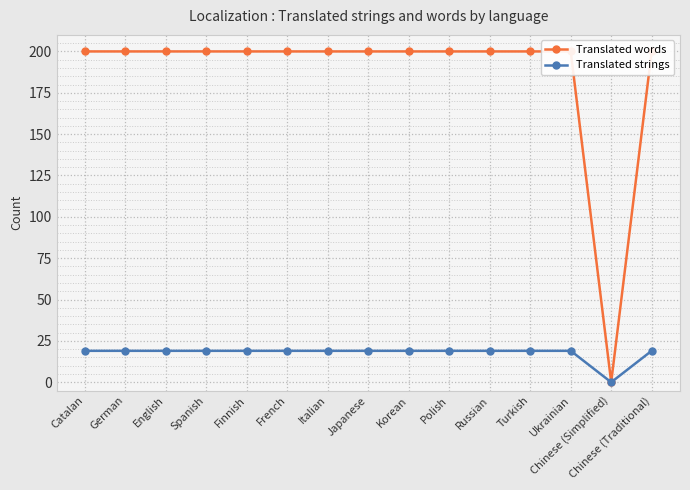

Which series has the widest spread of values?

Translated words